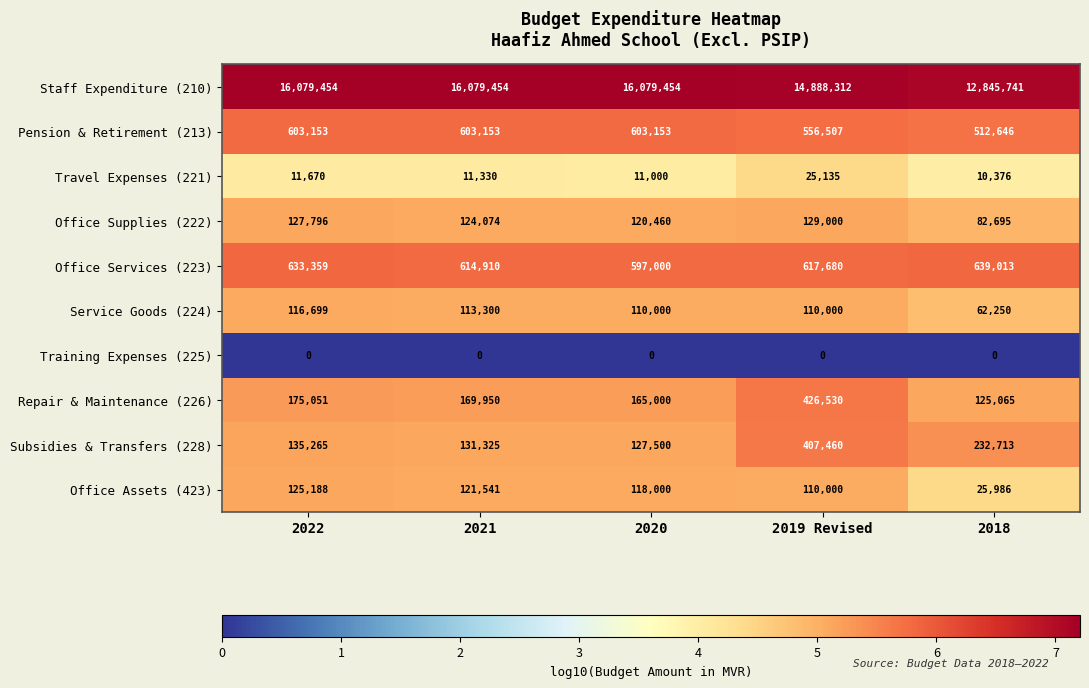

At which label is Office Services (223) closest to 618006?

2019 Revised